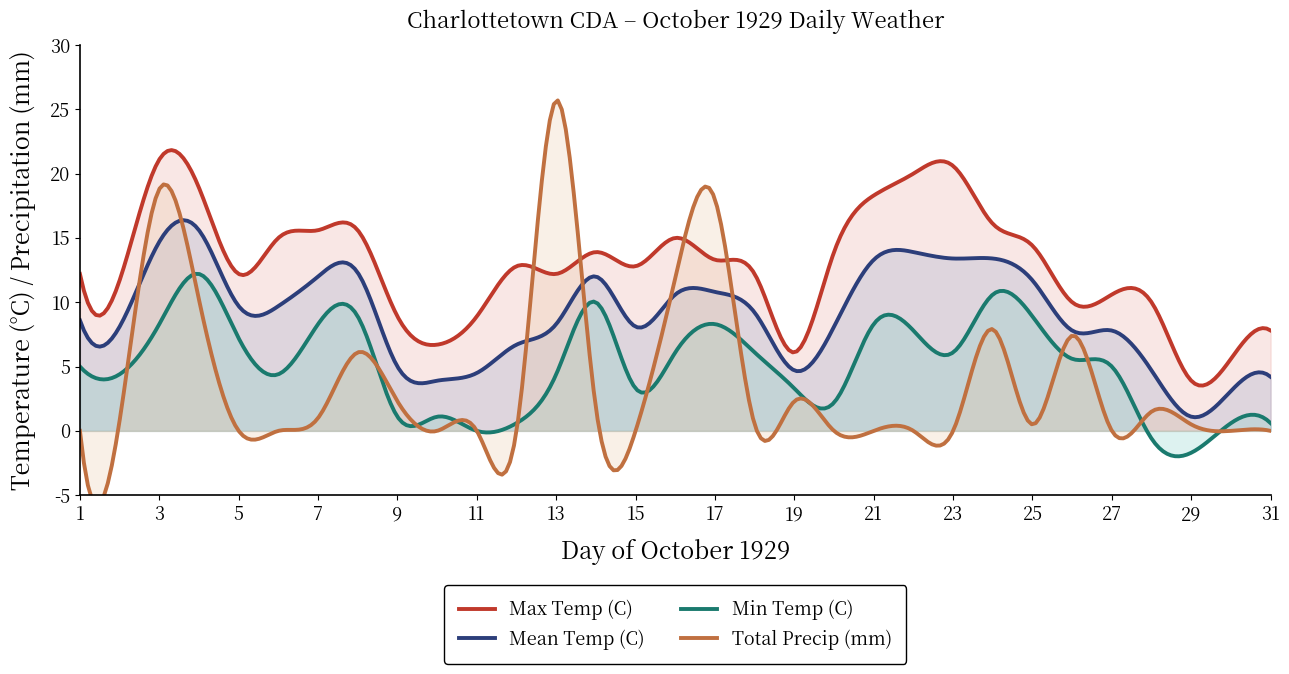

True or false: Max Temp (C) and Mean Temp (C) cross at least once.

False